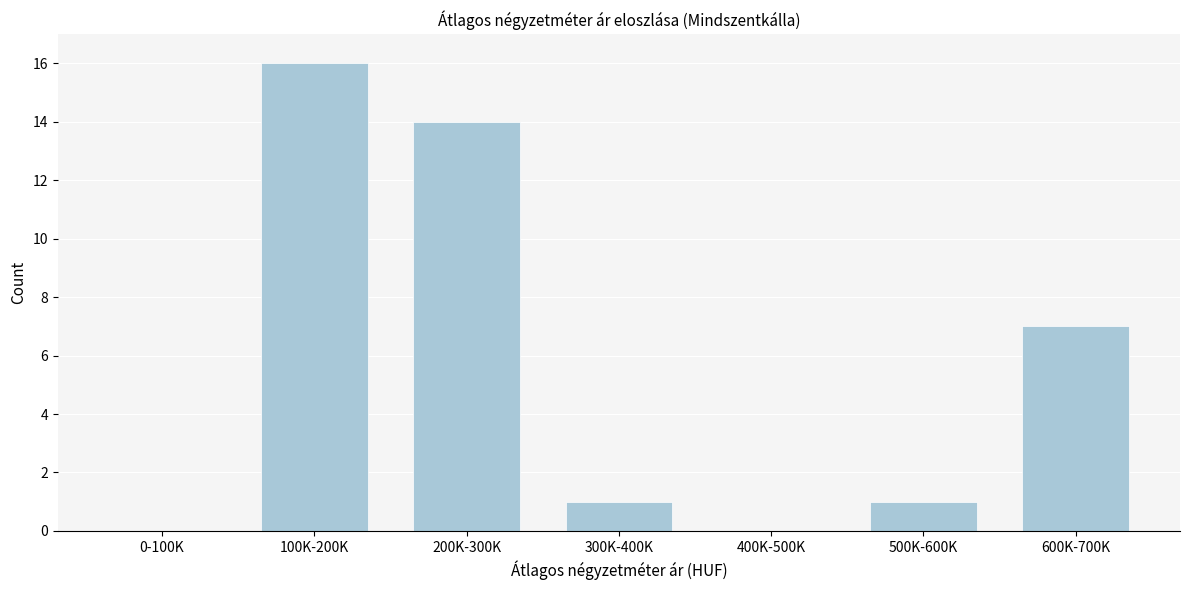

Reading left to right, what are all the values shown in this chart?

0-100K=0	100K-200K=16	200K-300K=14	300K-400K=1	400K-500K=0	500K-600K=1	600K-700K=7